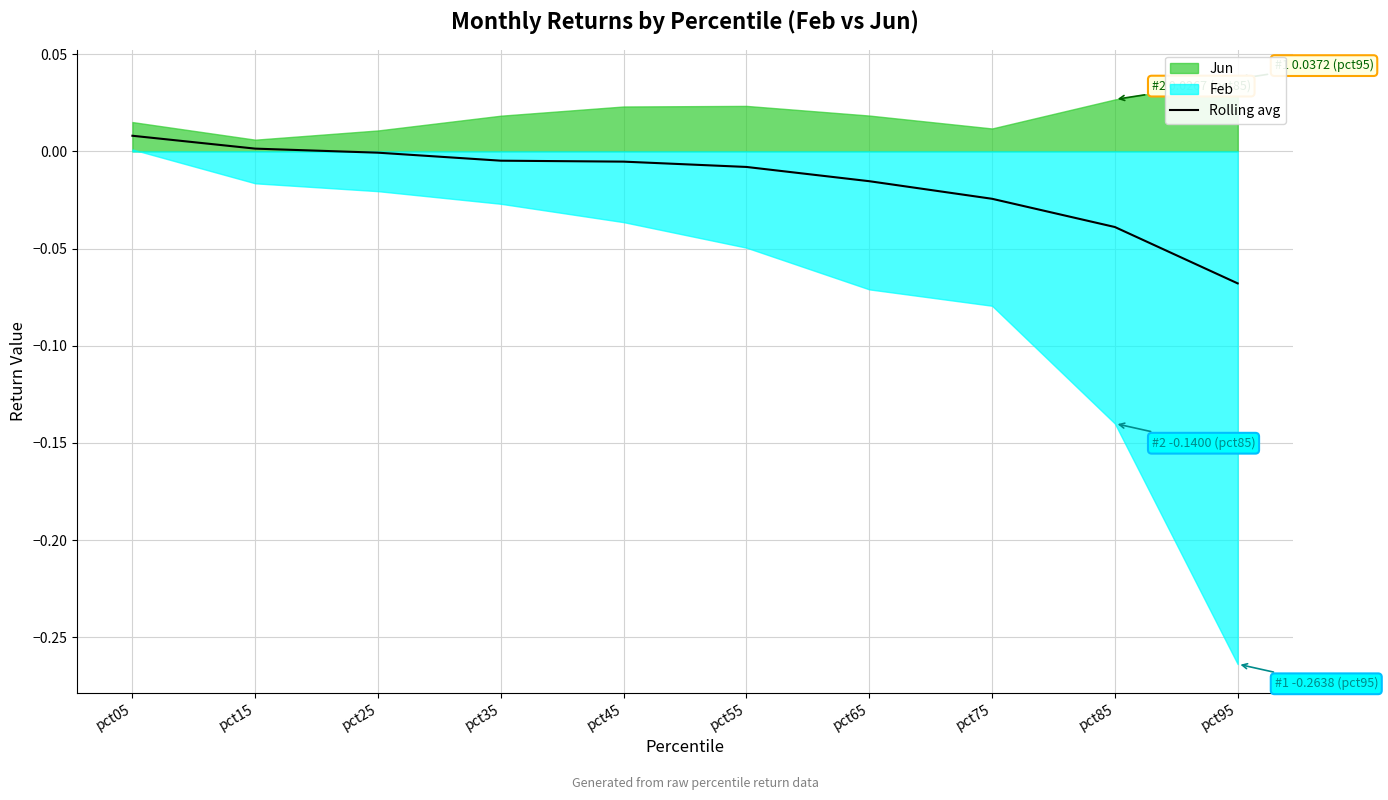

List the labels in order of value, smallest first.

pct95, pct85, pct75, pct65, pct55, pct45, pct35, pct25, pct15, pct05